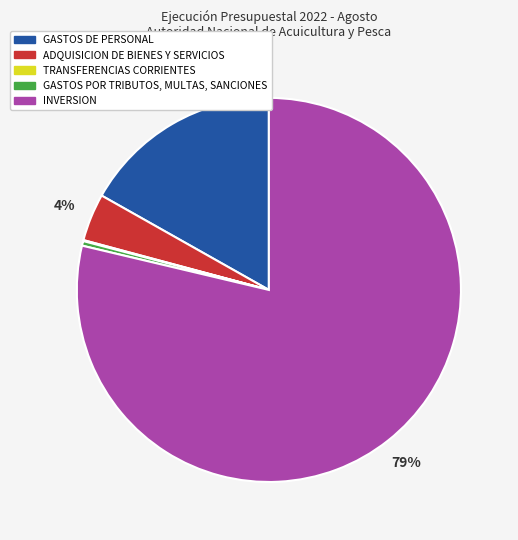

Which slice represents more than half of the pie?

INVERSION